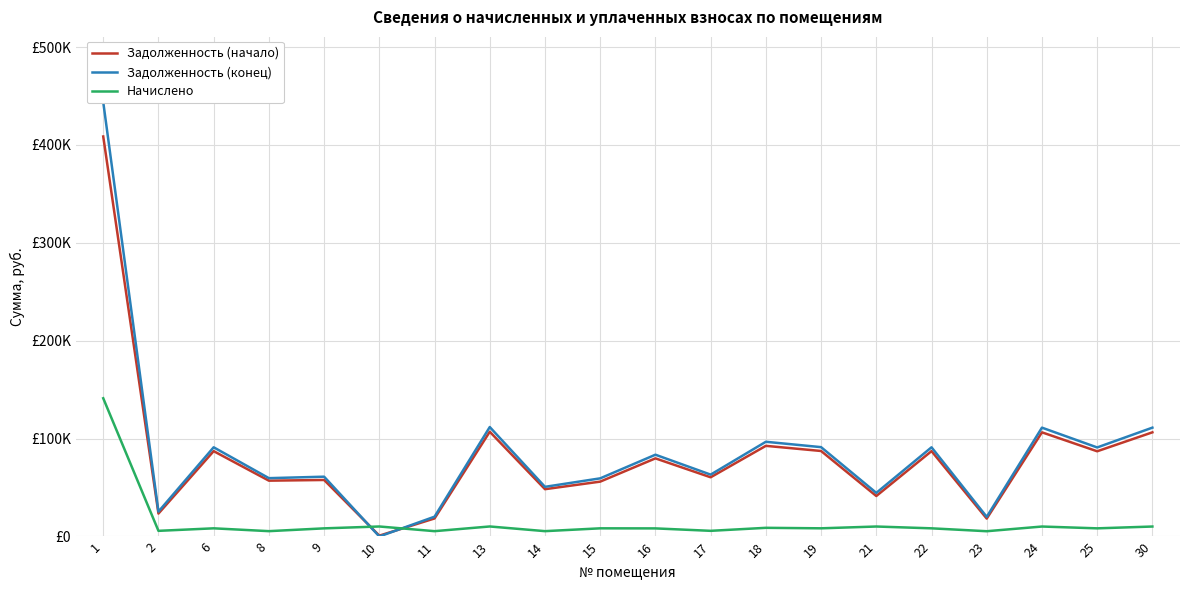

Where does the Начислено series first go above 8338?

1